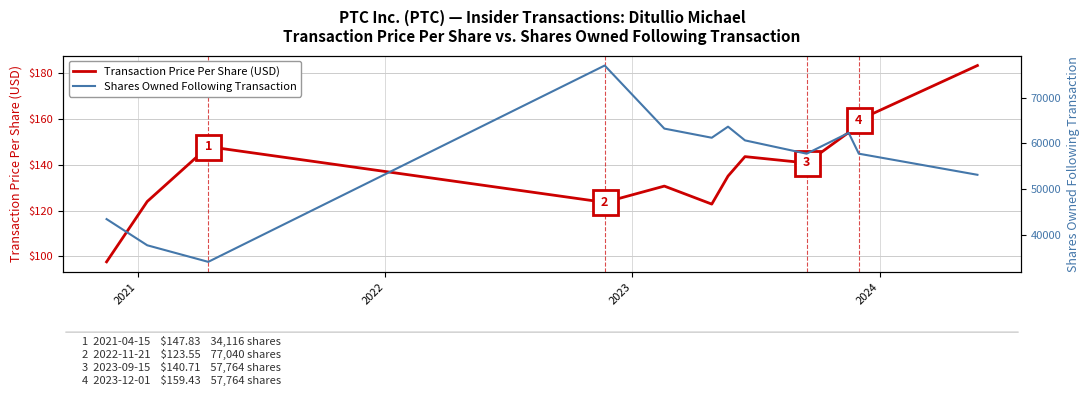

How many categories are shown in the chart?

12